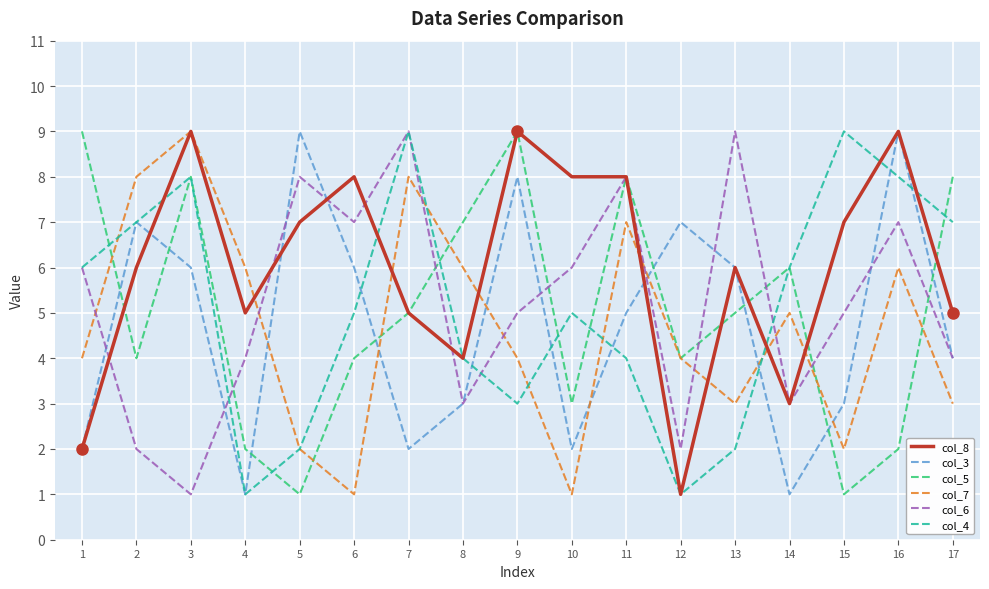

Is the value of col_6 at 15 greater than the value of col_7 at 8?

No